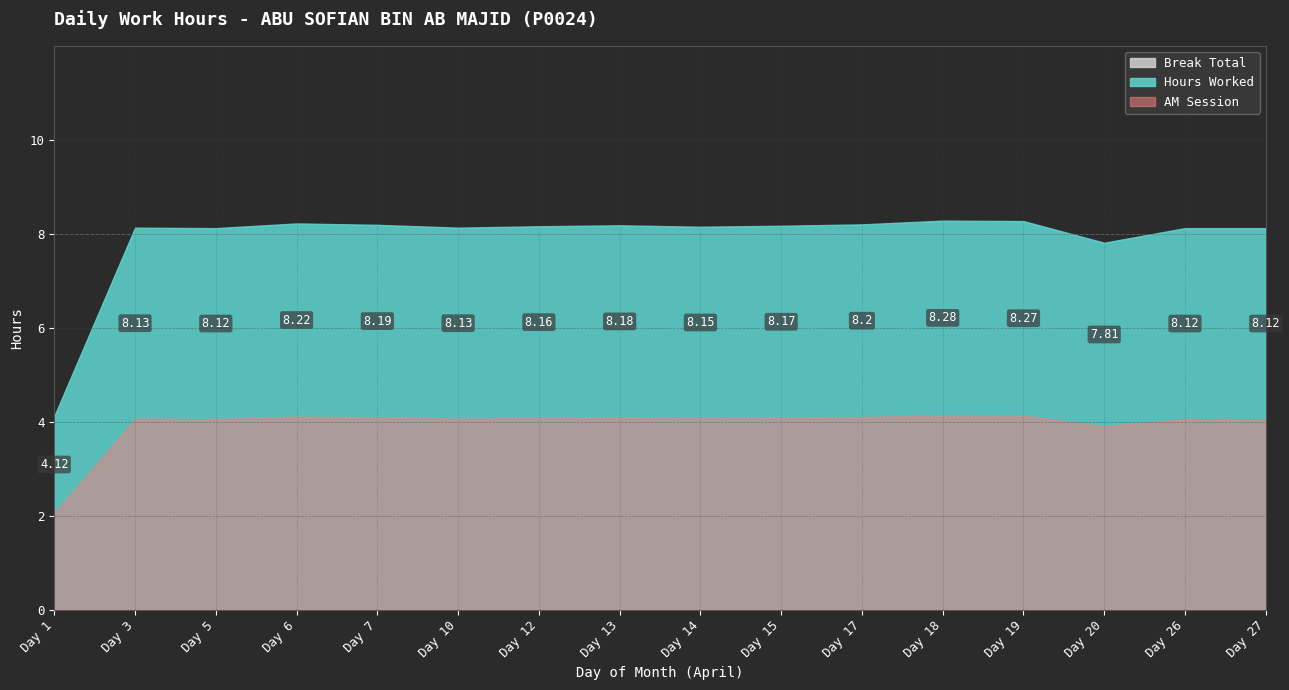

Which series has the largest total across all categories?

Hours Worked